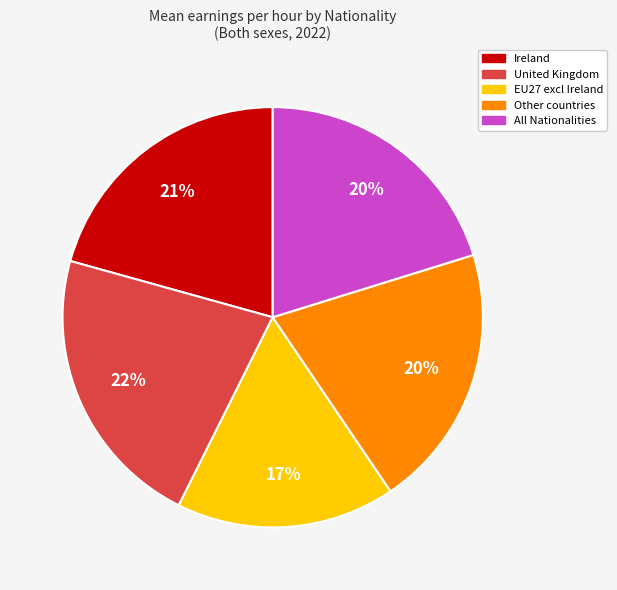

Is it true that United Kingdom is 22% of the pie?

True